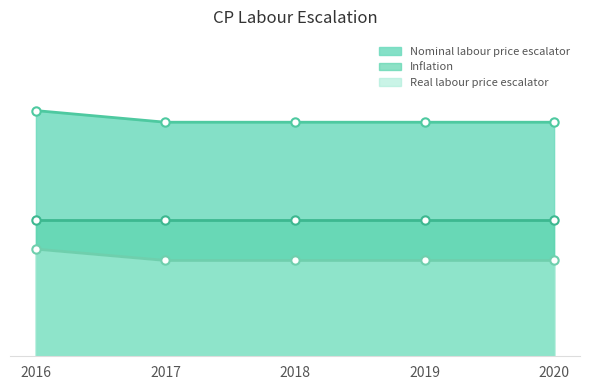

True or false: Real labour price escalator and Nominal labour price escalator cross at least once.

False